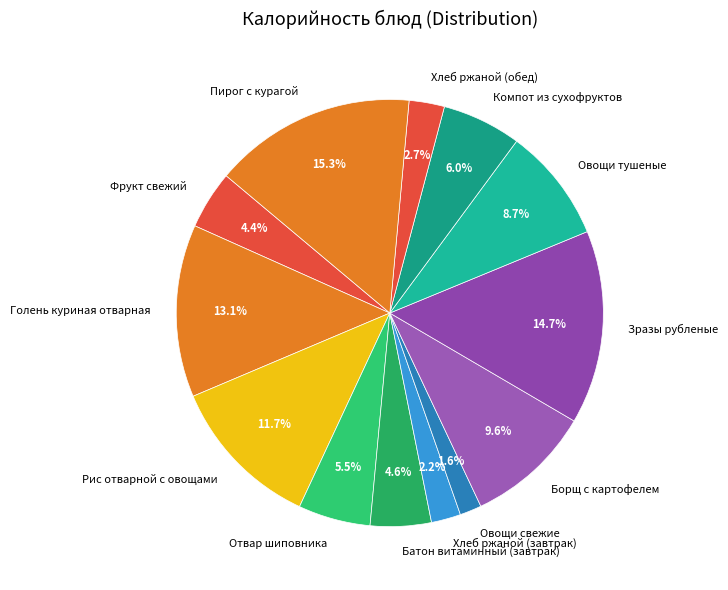

Which slice is the smallest?

Овощи свежие